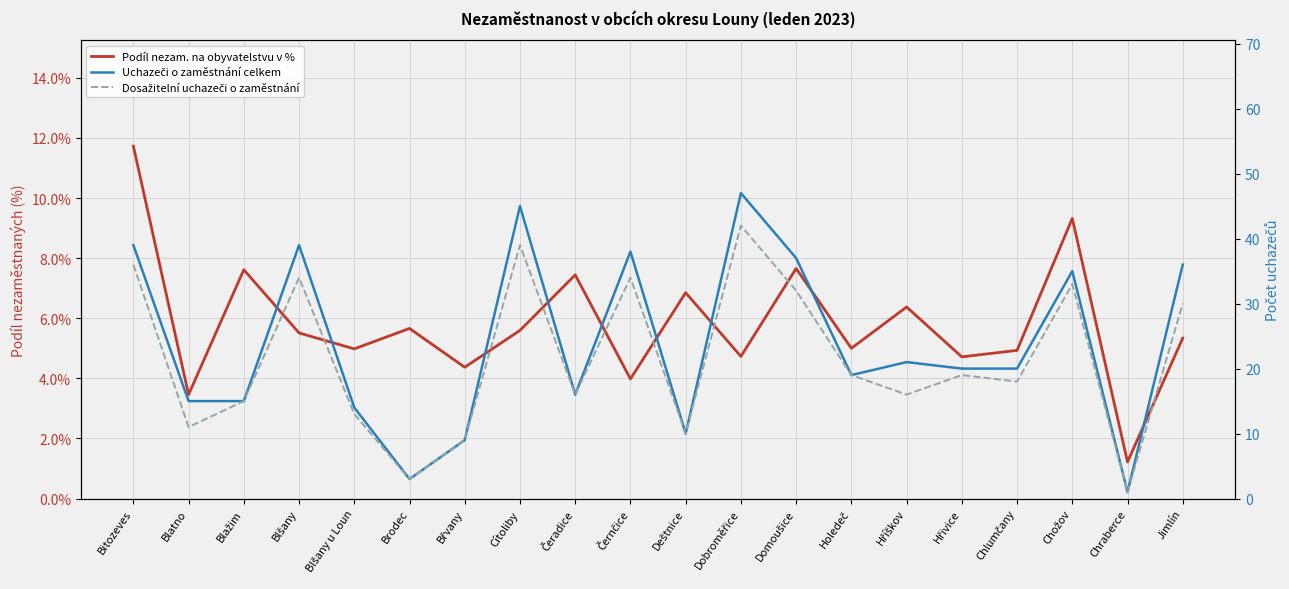

What is the label of the 17th point from the left?

Chlumčany